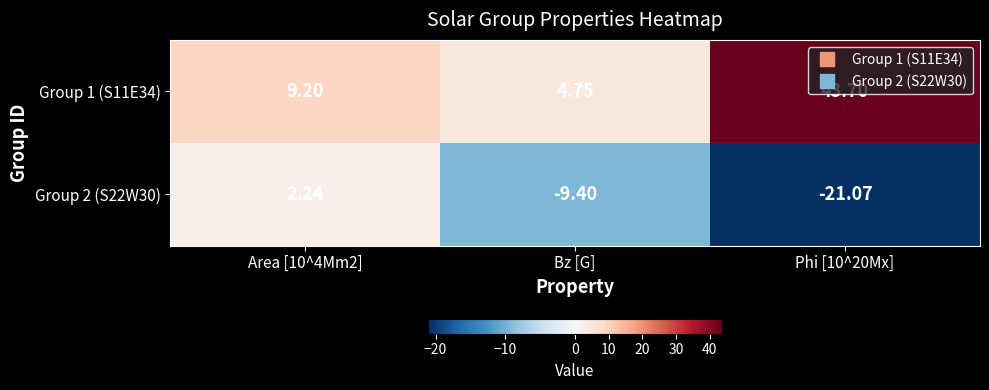

Is the value of Group 1 (S11E34) at Phi [10^20Mx] greater than the value of Group 2 (S22W30) at Bz [G]?

Yes